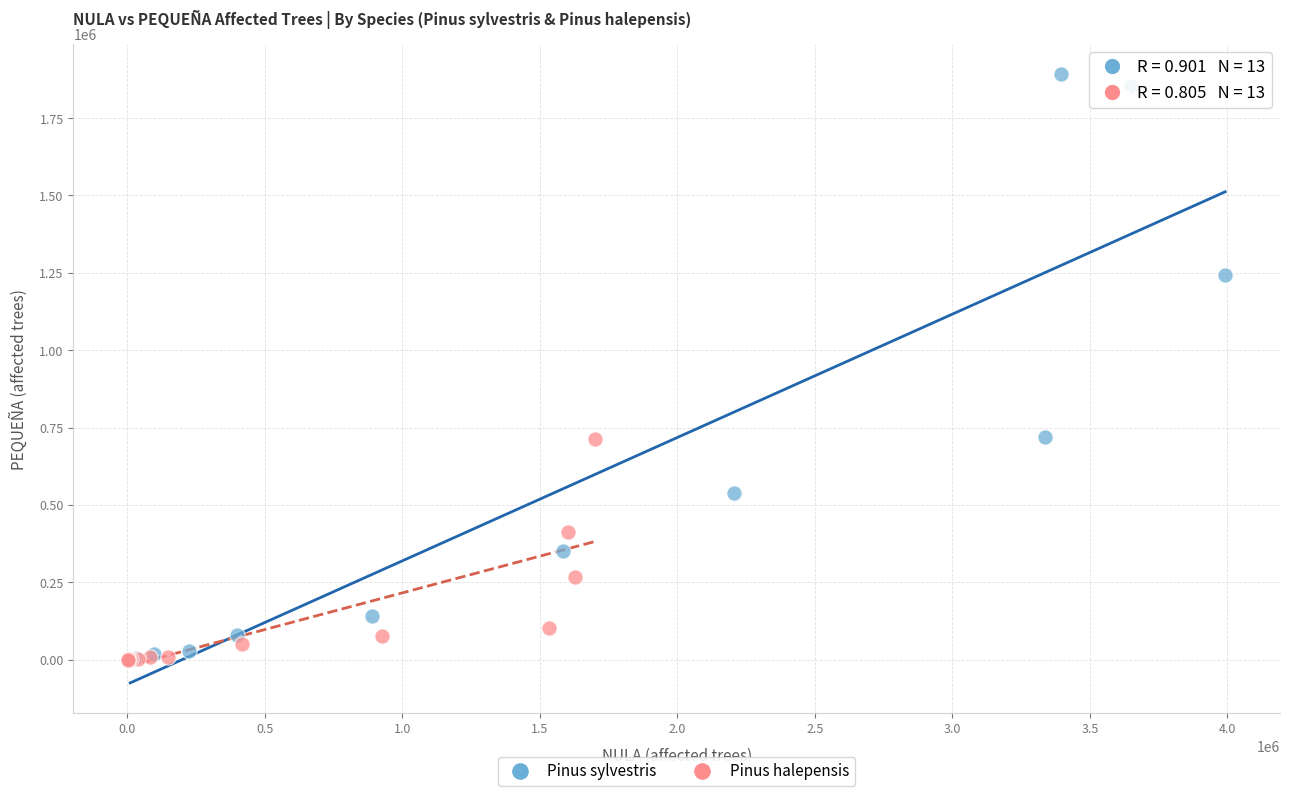

Which series contains the highest Y value?

Pinus sylvestris